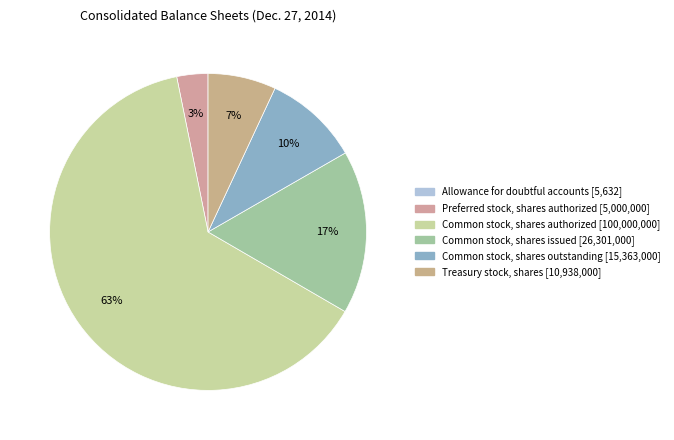

How much of the chart is everything except Allowance for doubtful accounts?

100.0%